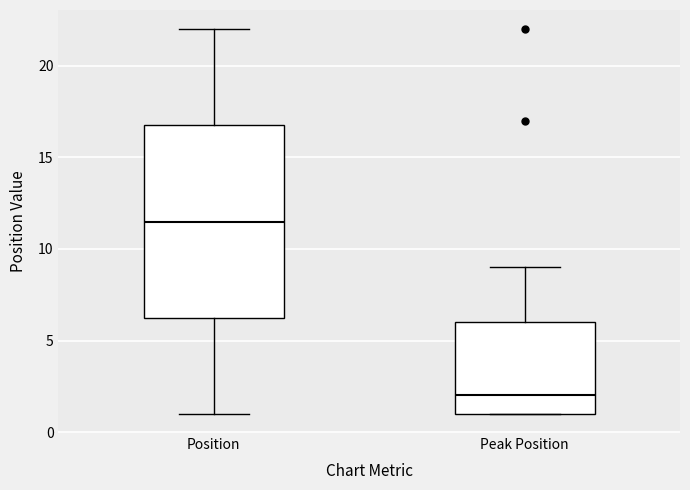

Reading left to right, transcribe this box plot: for each box, give where its median line is, the range the box spans, and where its two whiskers end, as read against the y-axis. The values are not printed on the chart, so give them approximately, as read against the axis.

Position: median 11.5, box 6.5 to 17.0, whiskers 1.0 to 22.0
Peak Position: median 2.0, box 1.0 to 6.0, whiskers 1.0 to 9.0